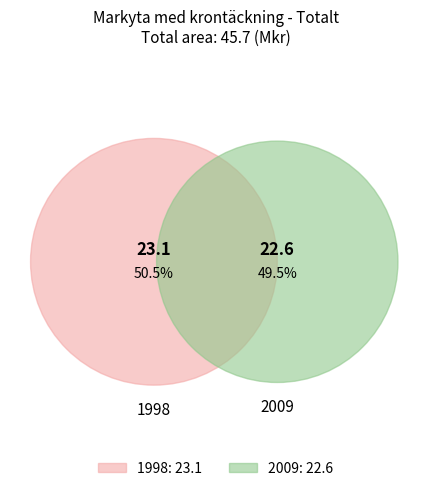

To the nearest percent, what is the difference between the largest and smallest slice percentages?

1%